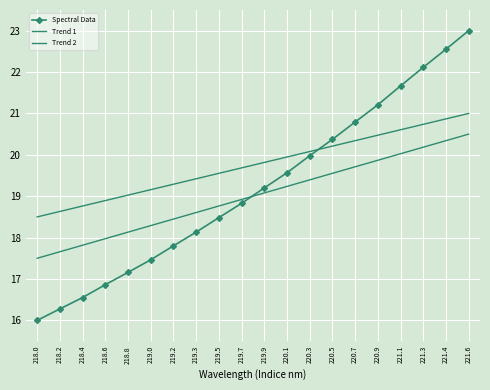

What is the smallest value displayed?

16.0